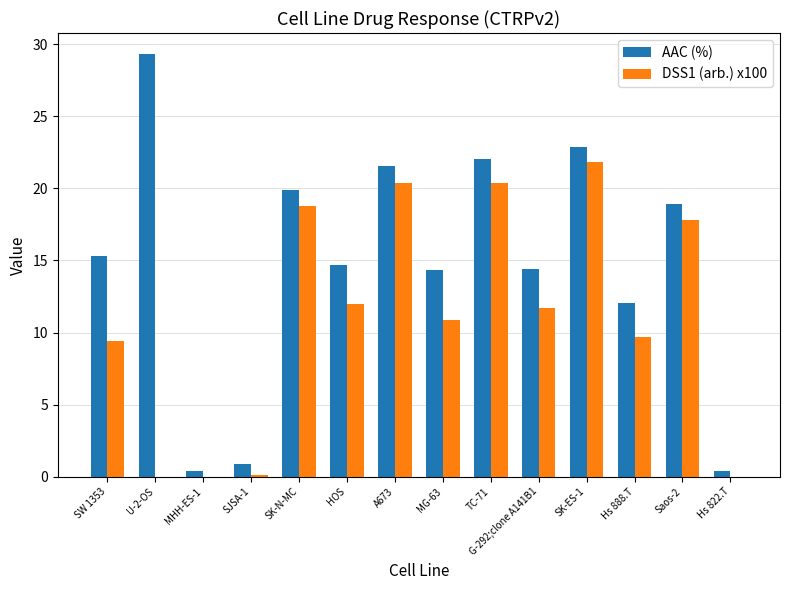

Which label corresponds to the largest value in the chart?

U-2-OS